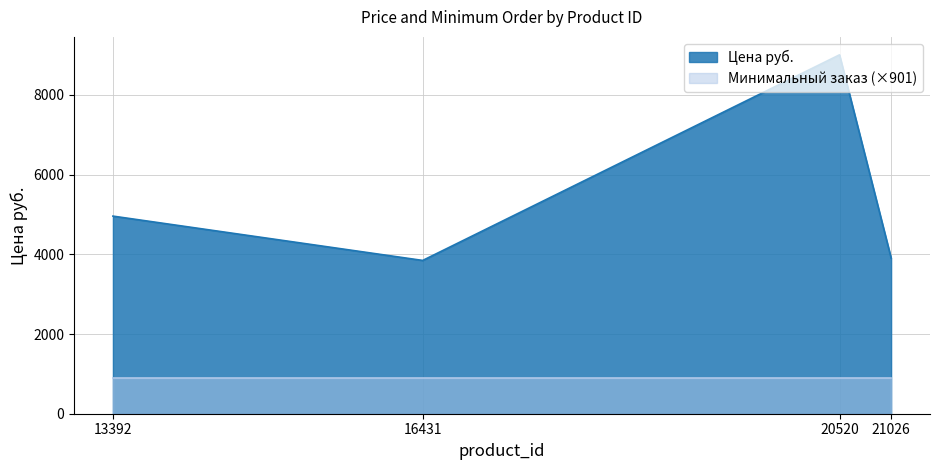

Which has a higher value, 13392 or 21026?

13392